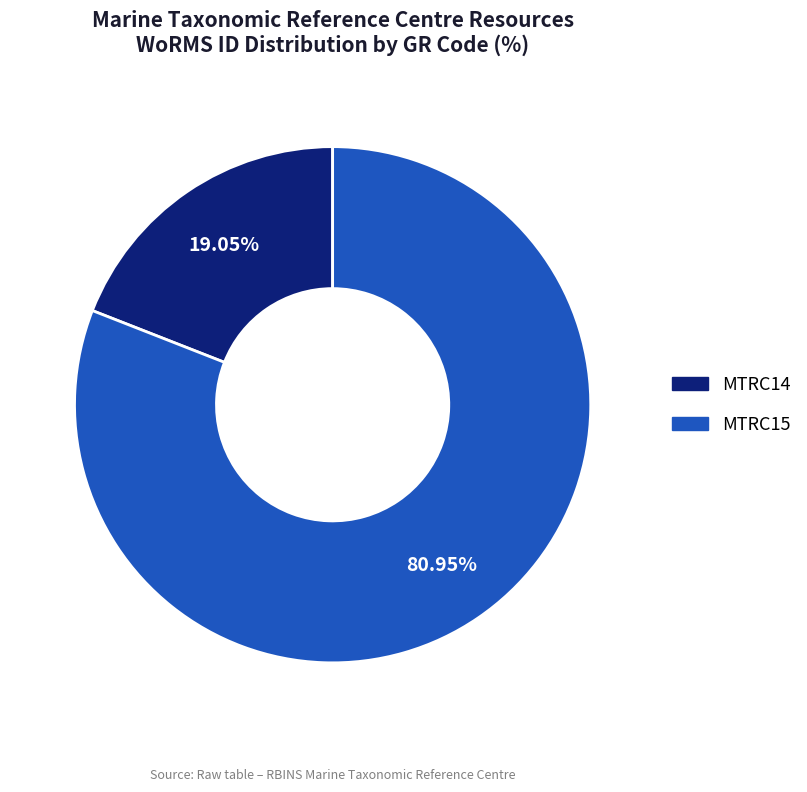

To the nearest percent, what percentage of the pie is MTRC15?

81%